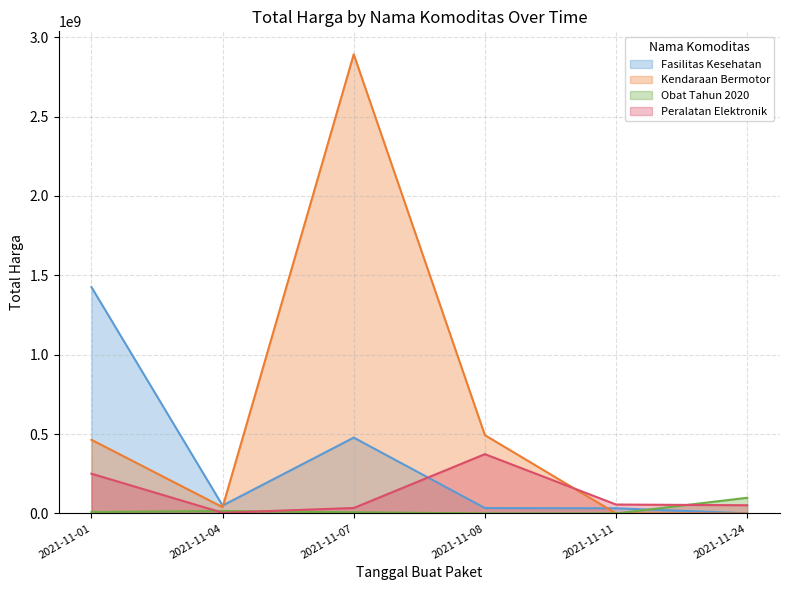

What is the value of the Peralatan Elektronik point at the 4th from the left?

373404000